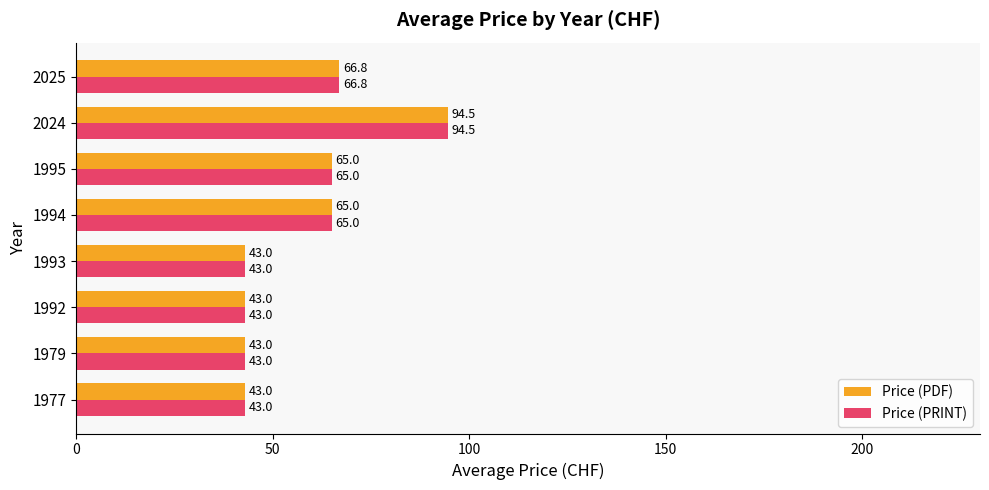

Where is Price (PDF) nearest to the value 68?

2025